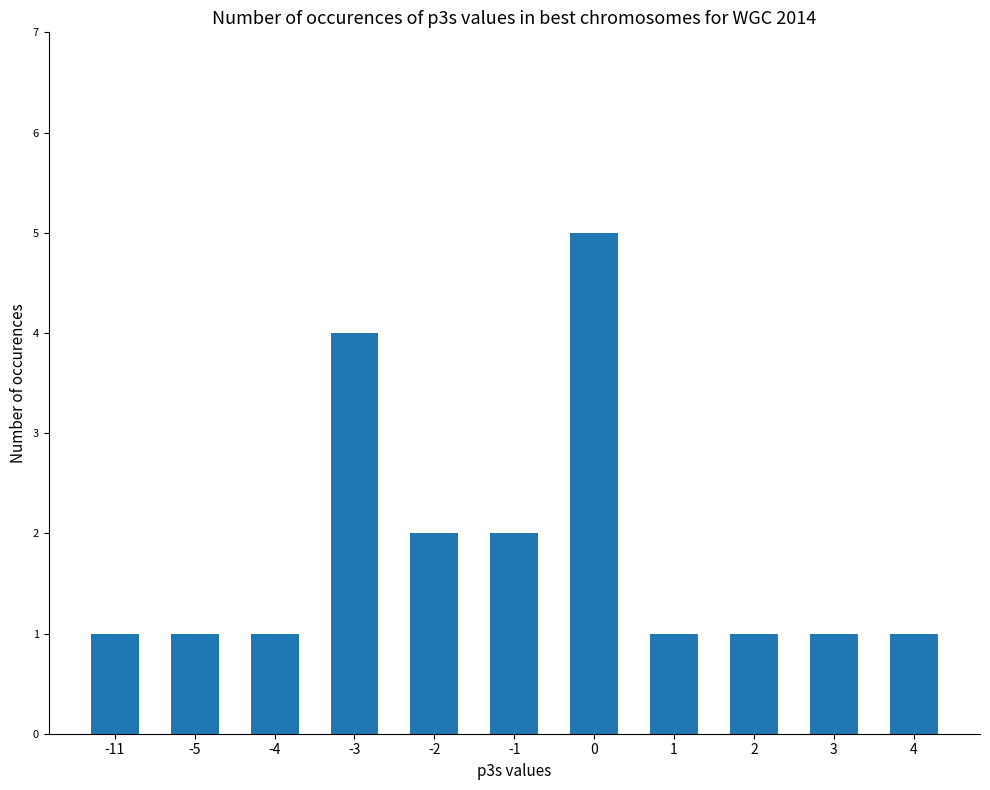

Reading right to left, list all the values displayed in this chart.

1	1	1	1	5	2	2	4	1	1	1